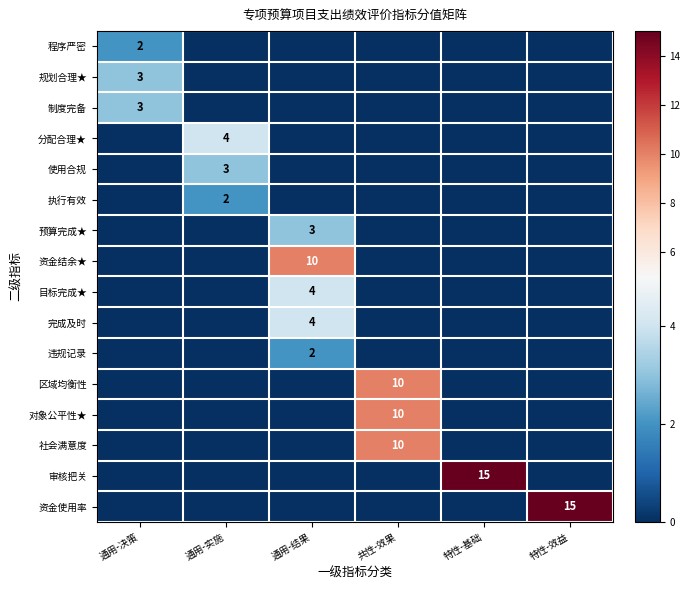

The 执行有效 series shows 2 at 通用-实施. True or false?

True